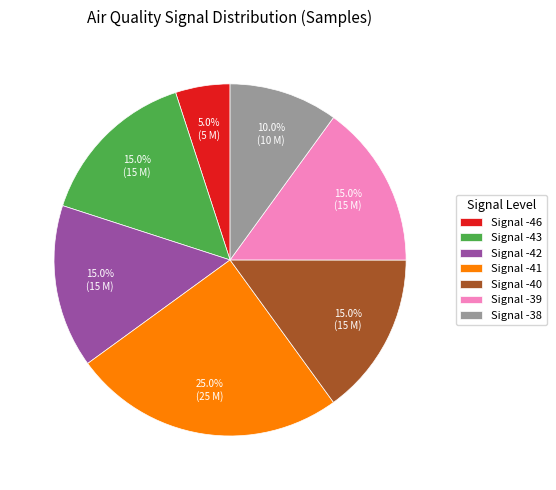

Does any single category account for the majority?

No